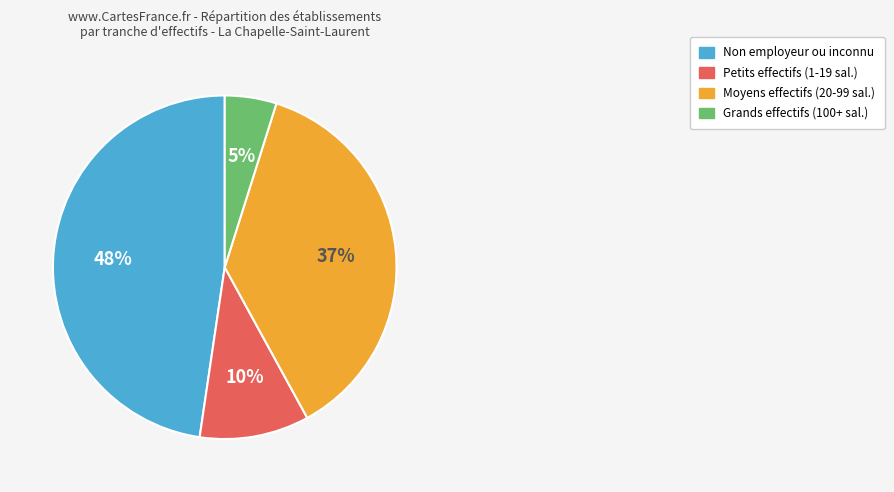

Combined, do Non employeur ou inconnu and Petits effectifs (1-19 sal.) account for over 50%?

Yes